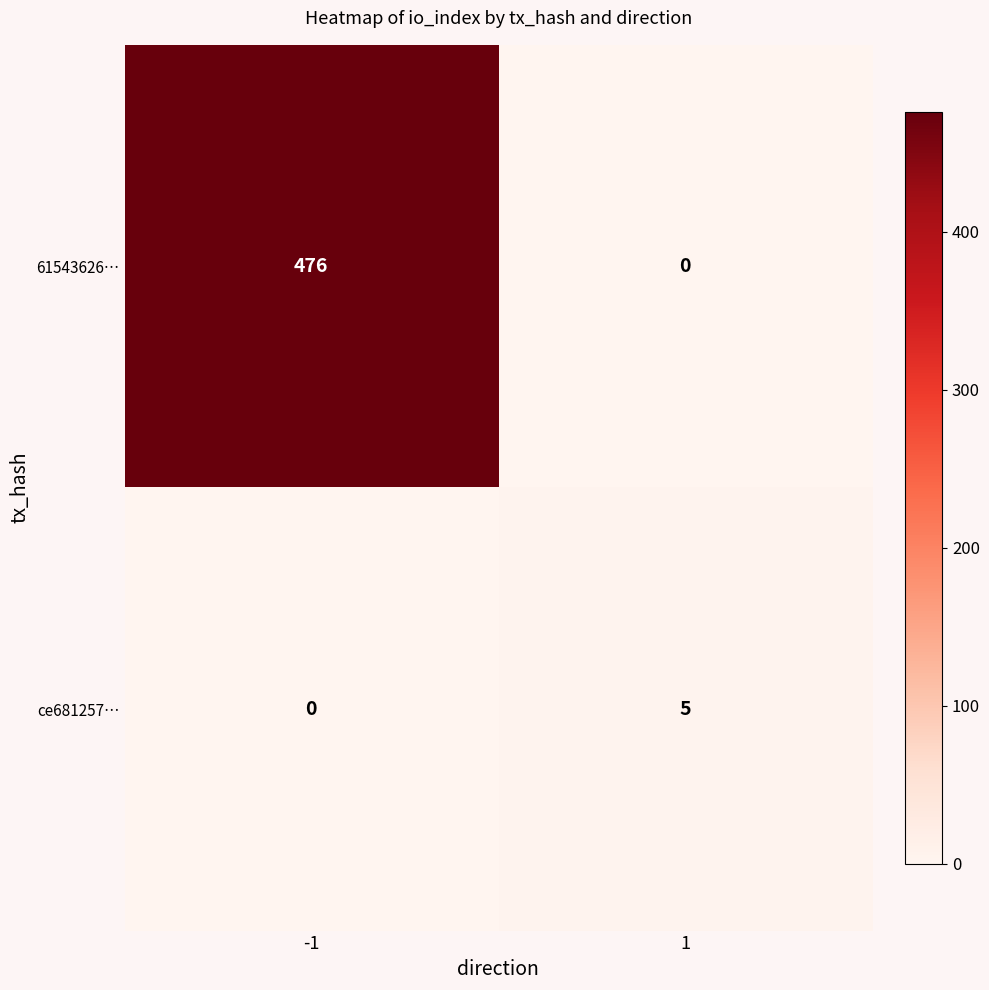

At which category does the chart reach its peak across all series?

-1